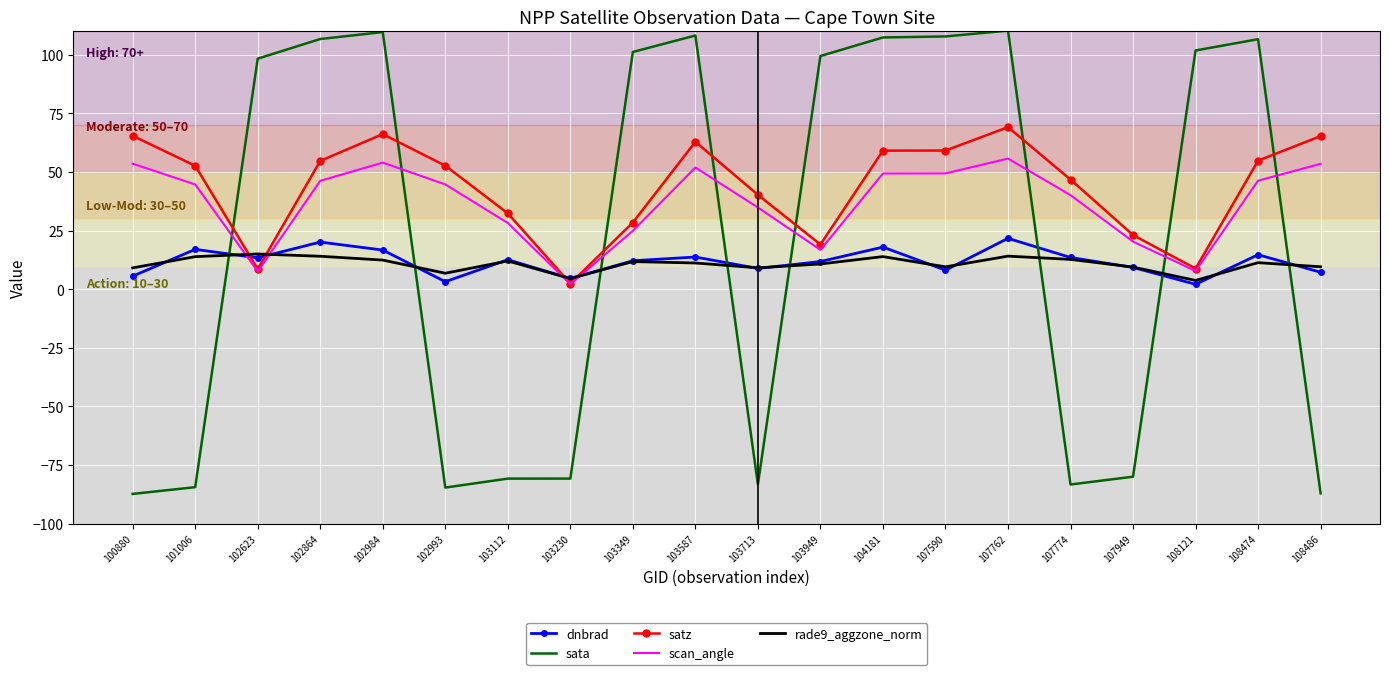

The rade9_aggzone_norm series shows 11.8 at 103349. True or false?

True